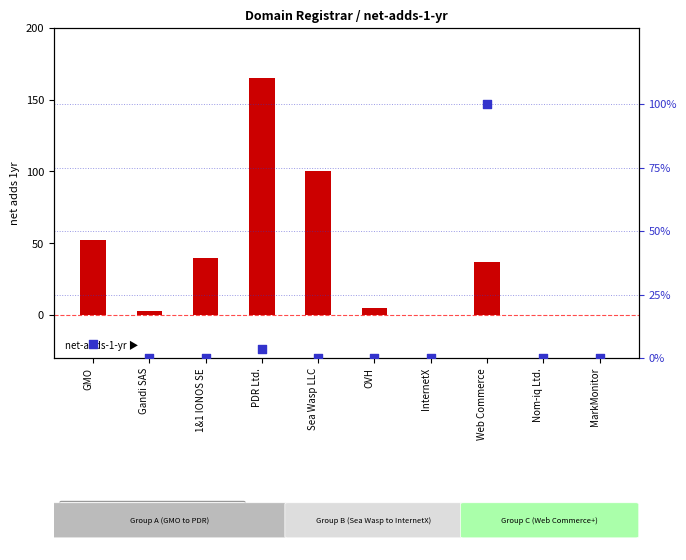

At how many categories does at least one series exceed 9?

5